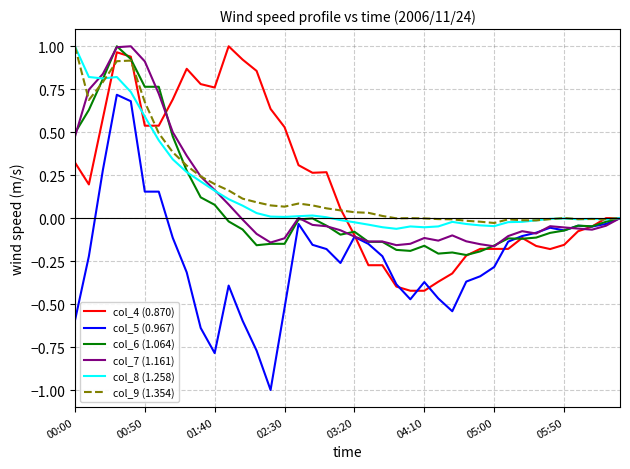

What is the smallest value displayed?

-1.0